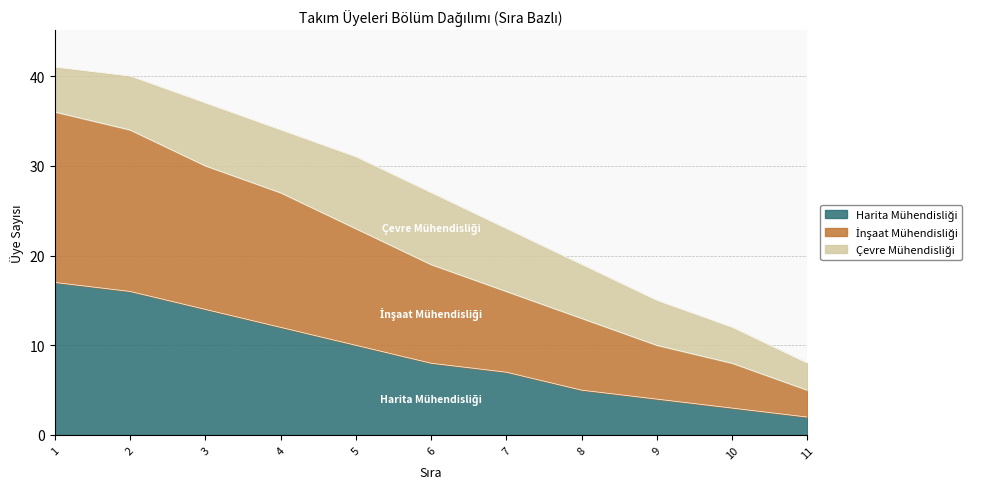

At how many categories does at least one series exceed 2?

11